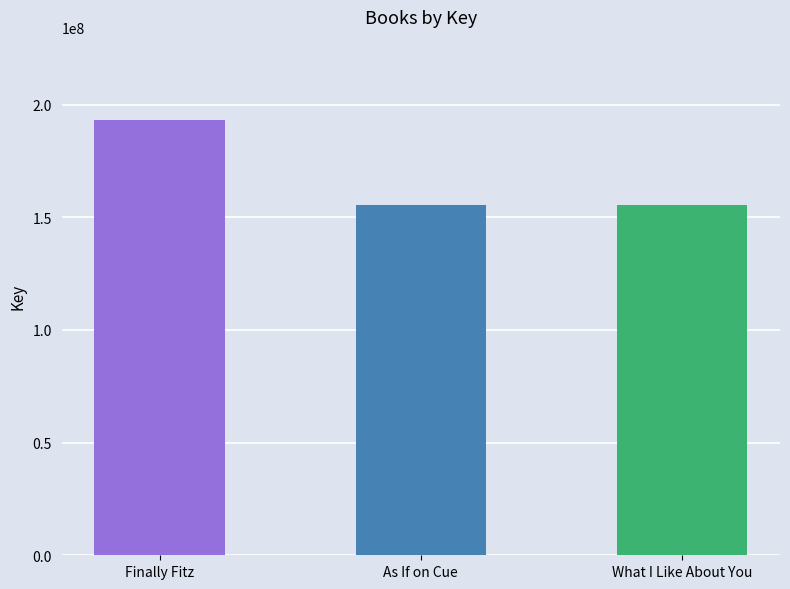

What is the ratio of the value at As If on Cue to the value at Finally Fitz?

0.8